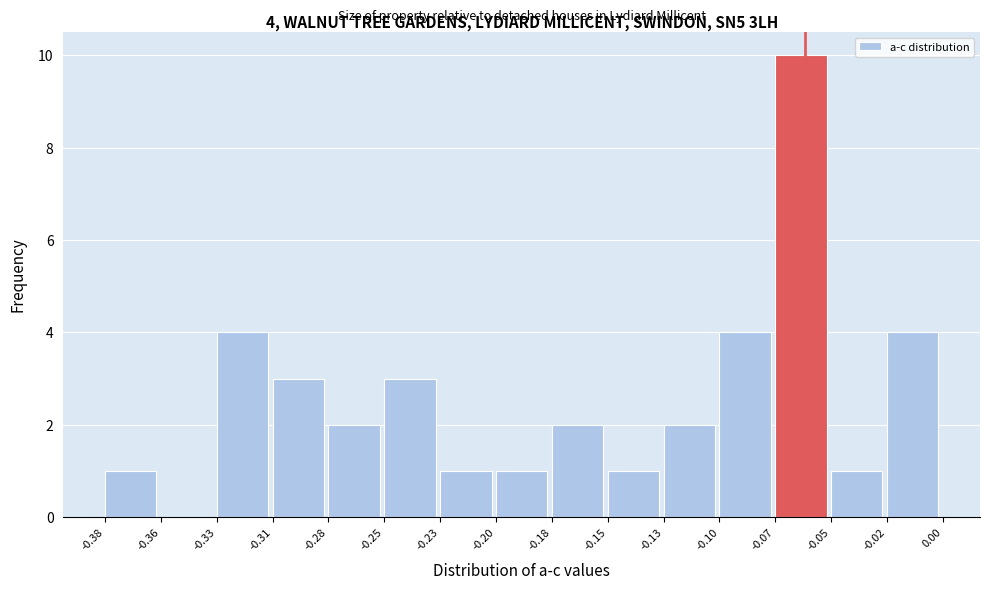

Reading left to right, transcribe all the data shown in this chart.

-0.38=1	-0.36=0	-0.33=4	-0.31=3	-0.28=2	-0.25=3	-0.23=1	-0.20=1	-0.18=2	-0.15=1	-0.13=2	-0.10=4	-0.07=10	-0.05=1	-0.02=4